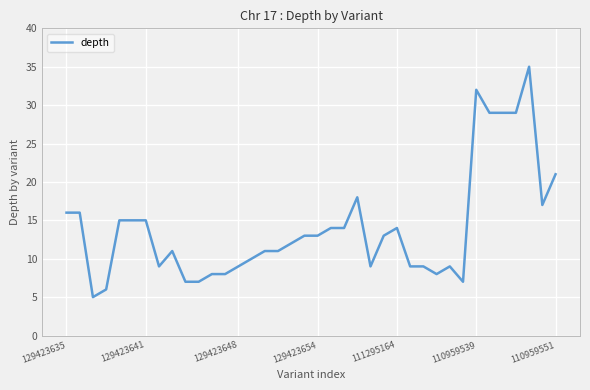

What is the greatest value displayed?

35